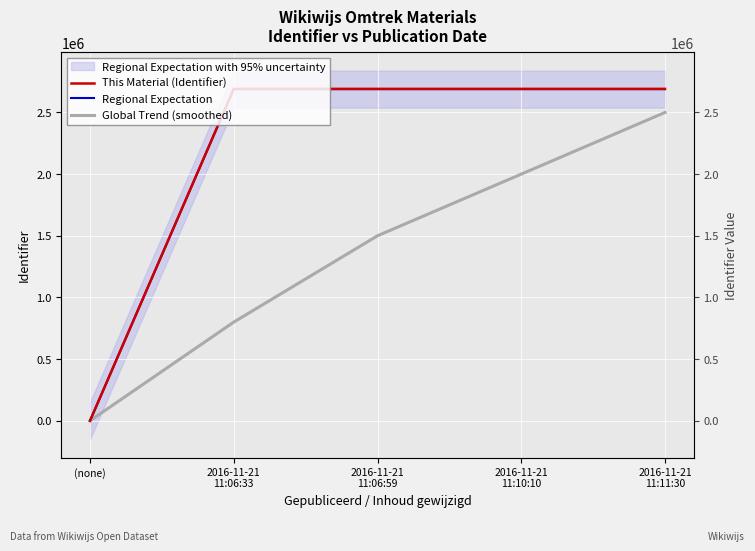

The Regional Expectation series shows 2689141.7 at 2016-11-21
11:11:30. True or false?

True